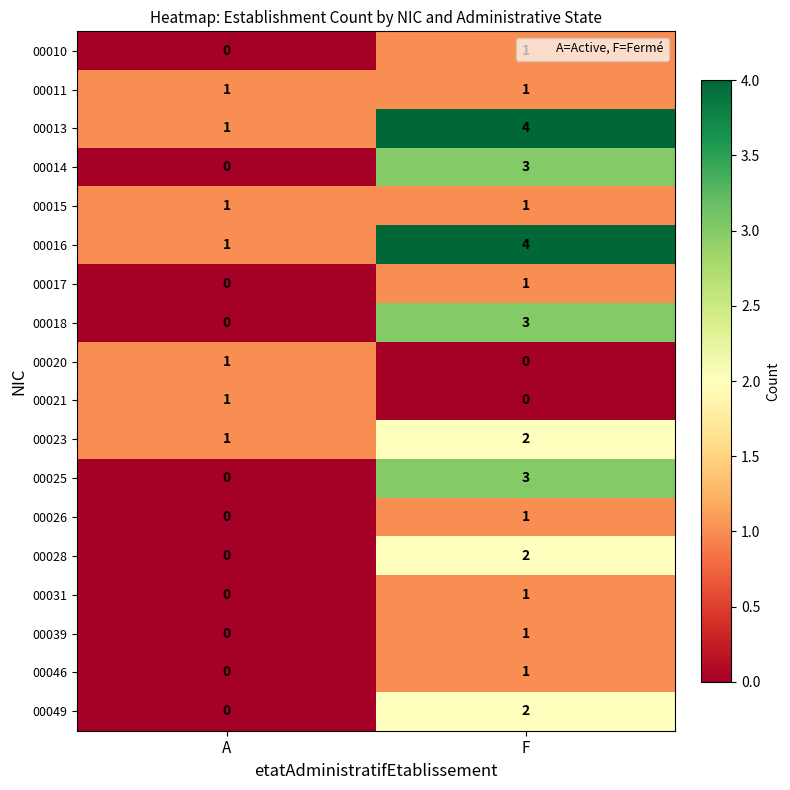

How many series are shown in this chart?

18